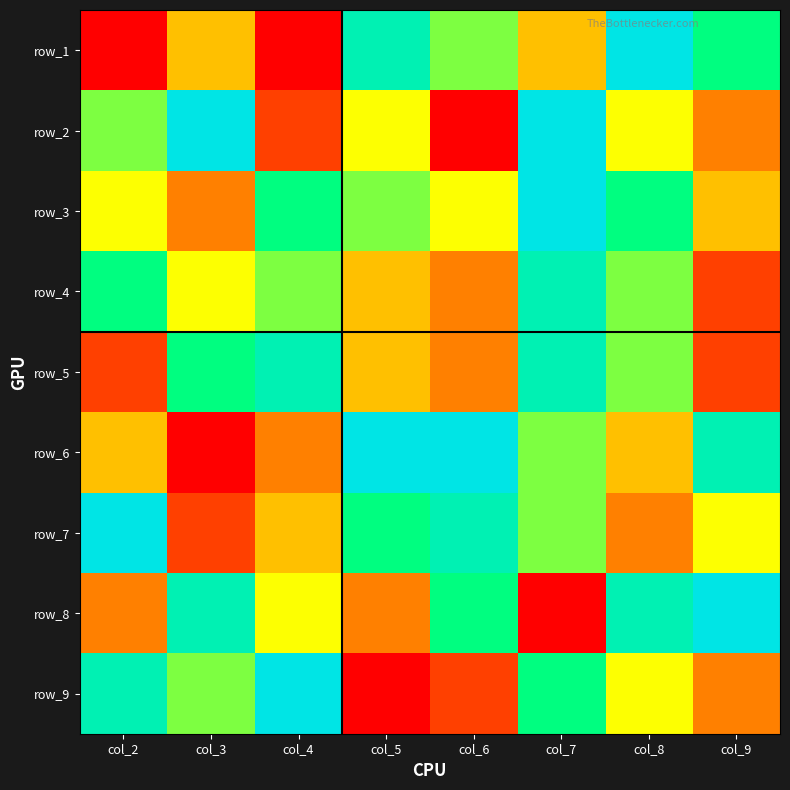

What is the highest value of the row_8 series?

9